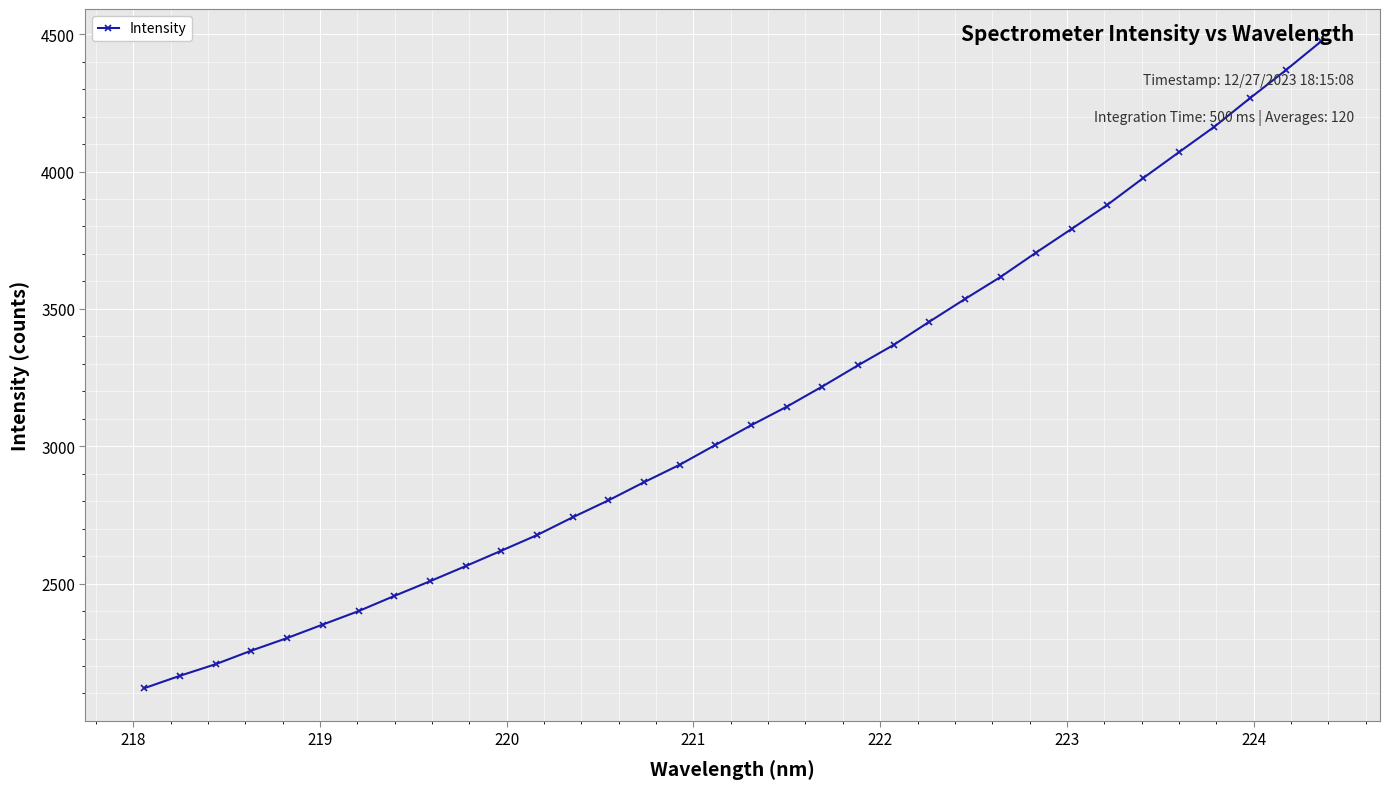

What is the difference between the maximum and second lowest values?

2309.4